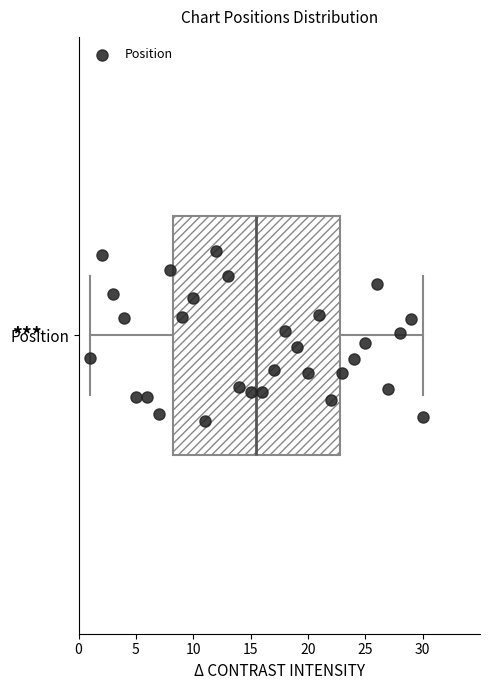

Read this box plot against the x-axis: the position of the median line, the range covered by the box, and the ends of both whiskers. The values are not printed on the chart, so give them approximately, as read against the axis.

median 15.5, box 8.5 to 23.0, whiskers 1.0 to 30.0